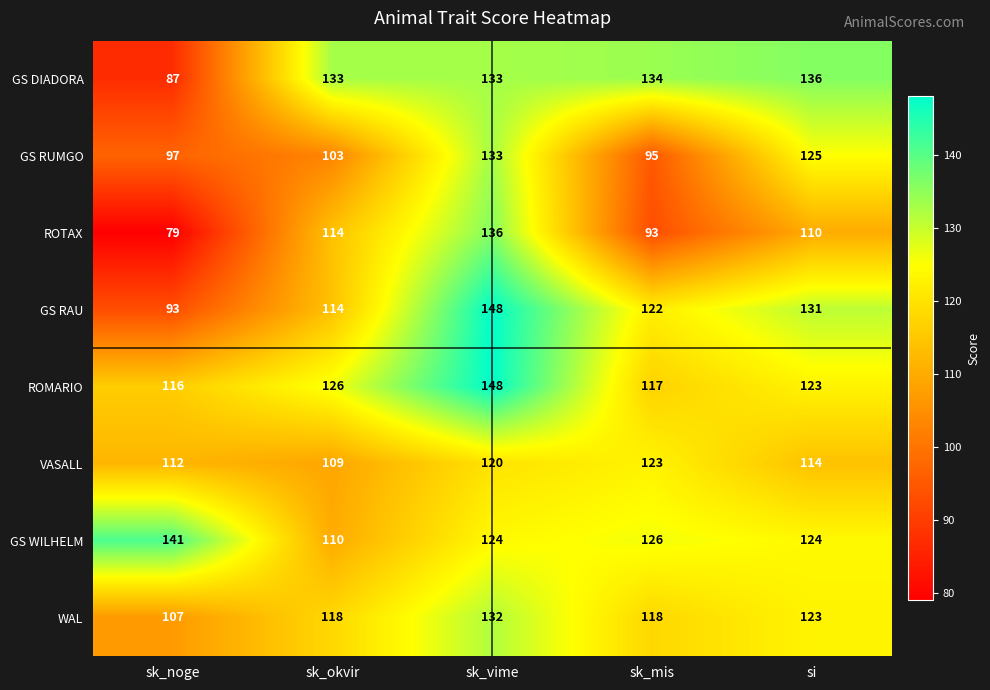

What is the difference between the maximum and minimum values in the ROTAX series?

57